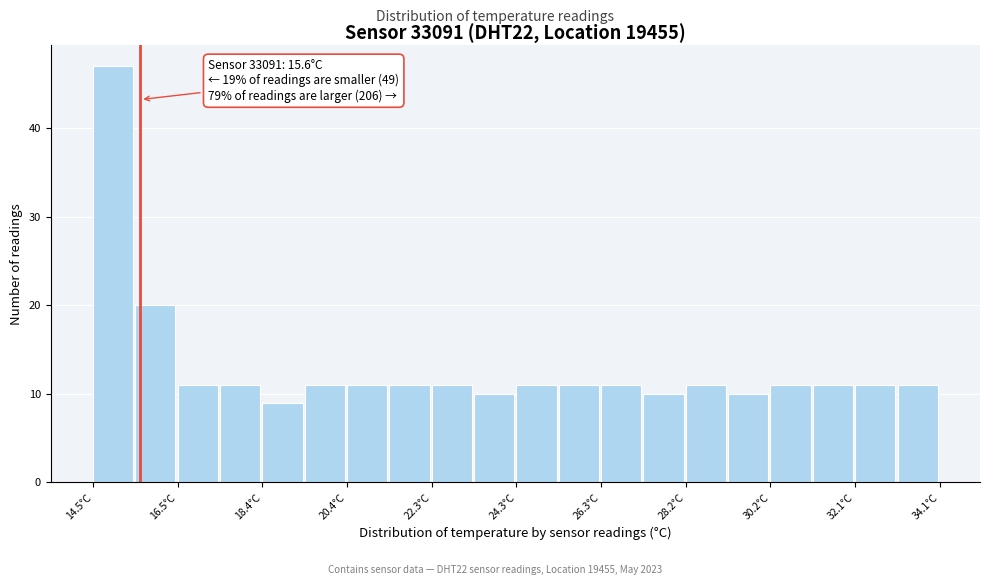

Over which range of the x-axis is the bar tallest?

14.50 to 15.48